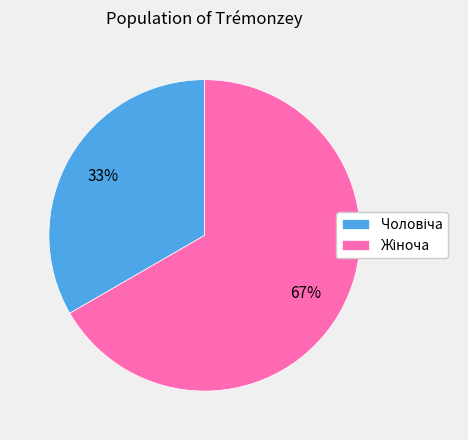

Does any single category account for the majority?

Yes